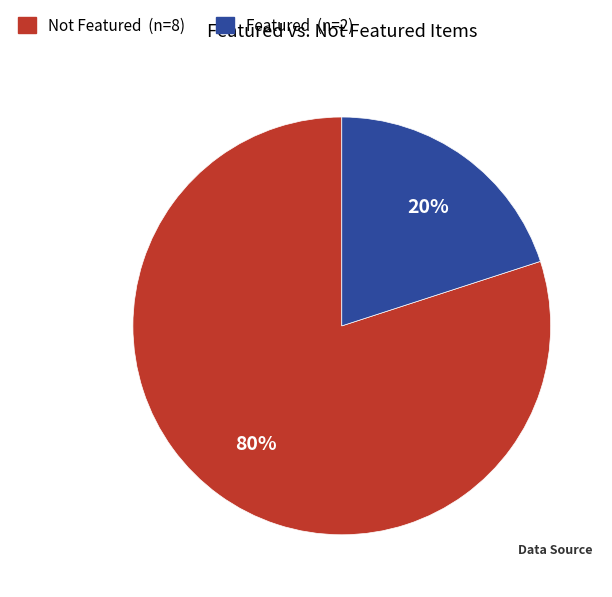

To the nearest percent, what is the difference between the largest and smallest slice percentages?

60%